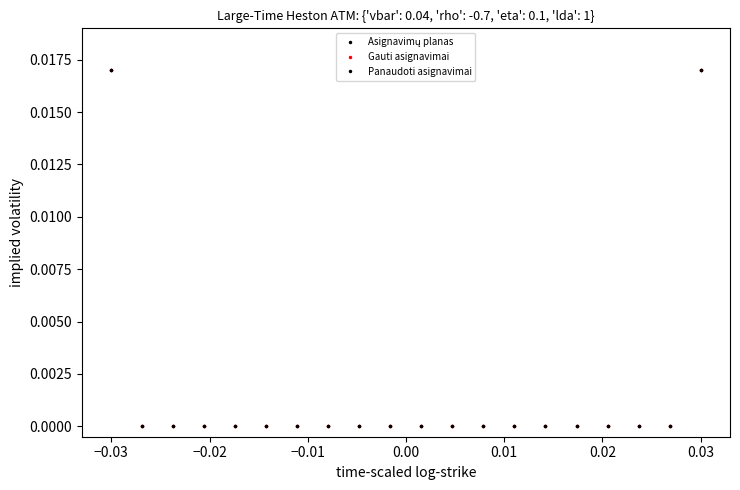

How many values in Panaudoti asignavimai are above zero?

2